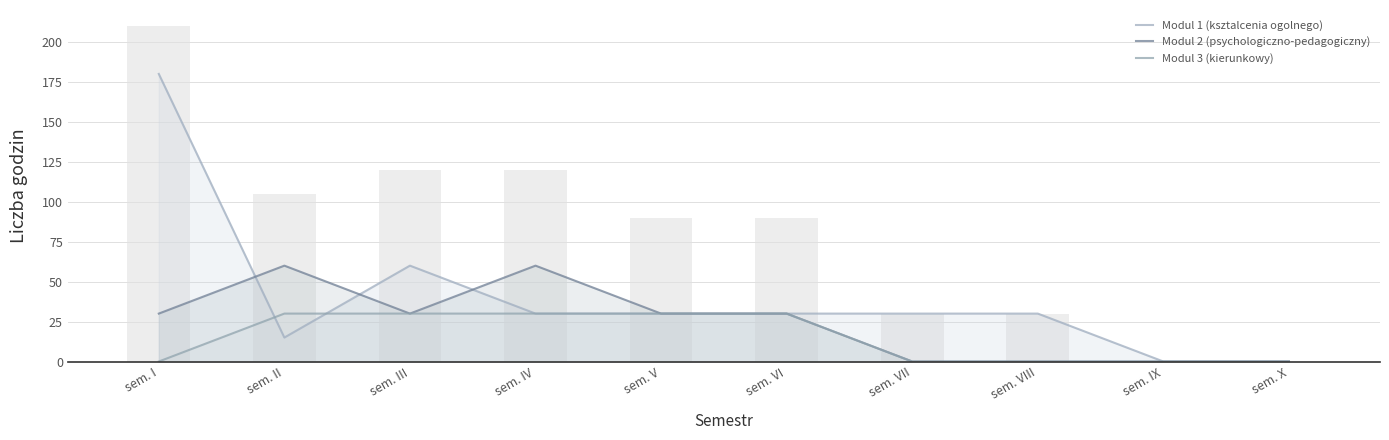

Where is Modul 3 (kierunkowy) nearest to the value 15?

sem. I